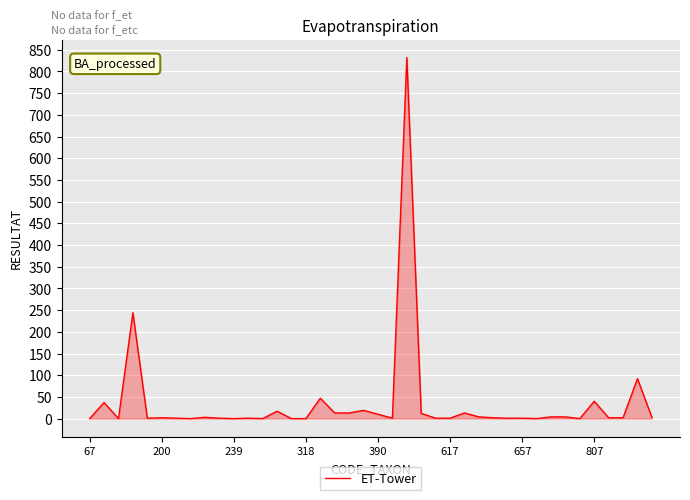

How many lines are shown in the chart?

1